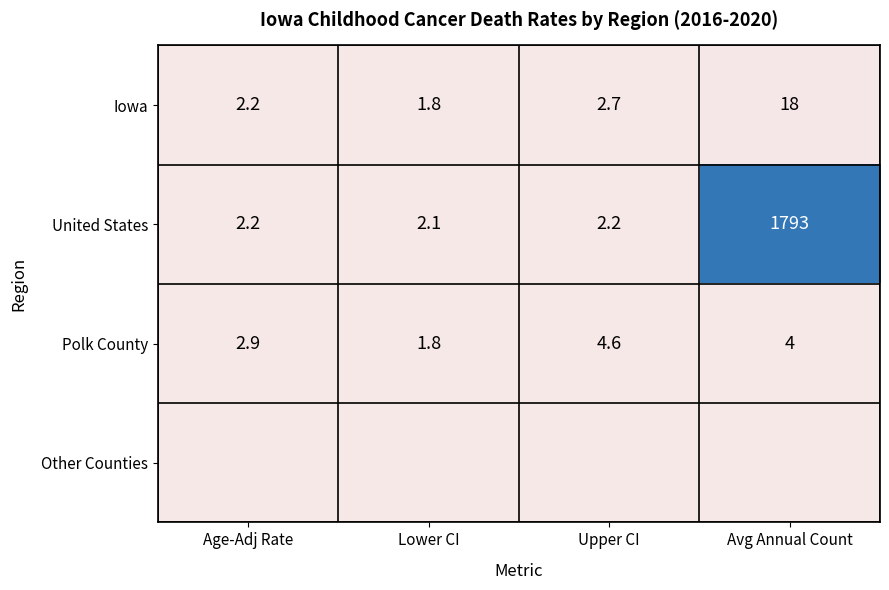

At which label does Iowa reach its peak?

Avg Annual Count